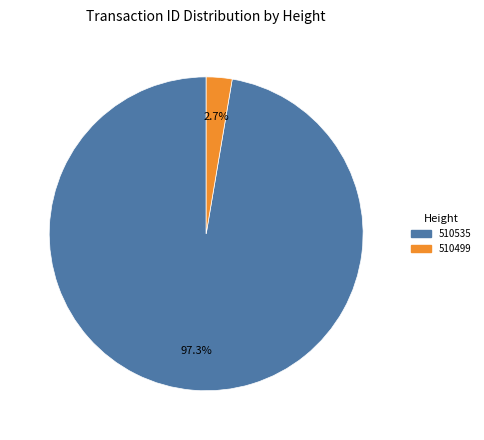

To the nearest percent, what percentage of the pie is 510499?

3%